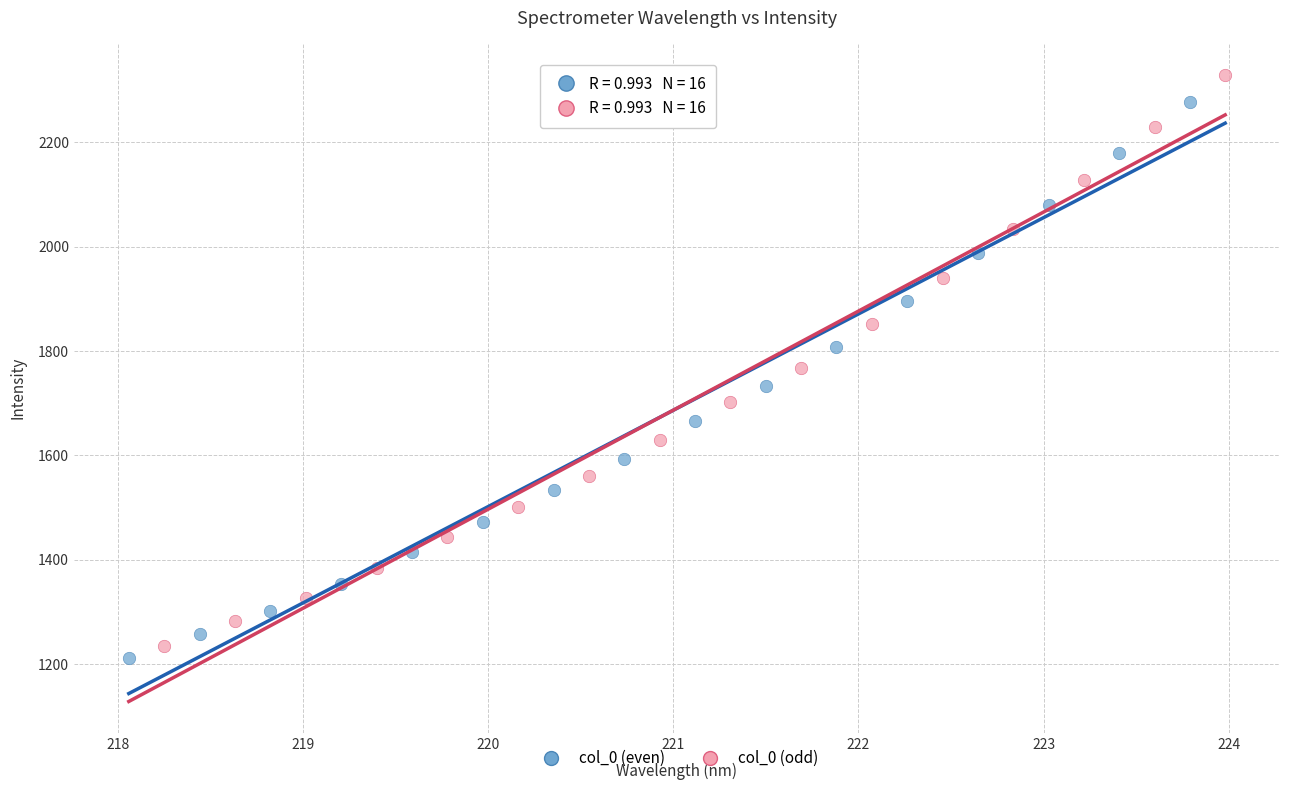

Which series has the largest Y range (max minus min)?

col_0 (odd)